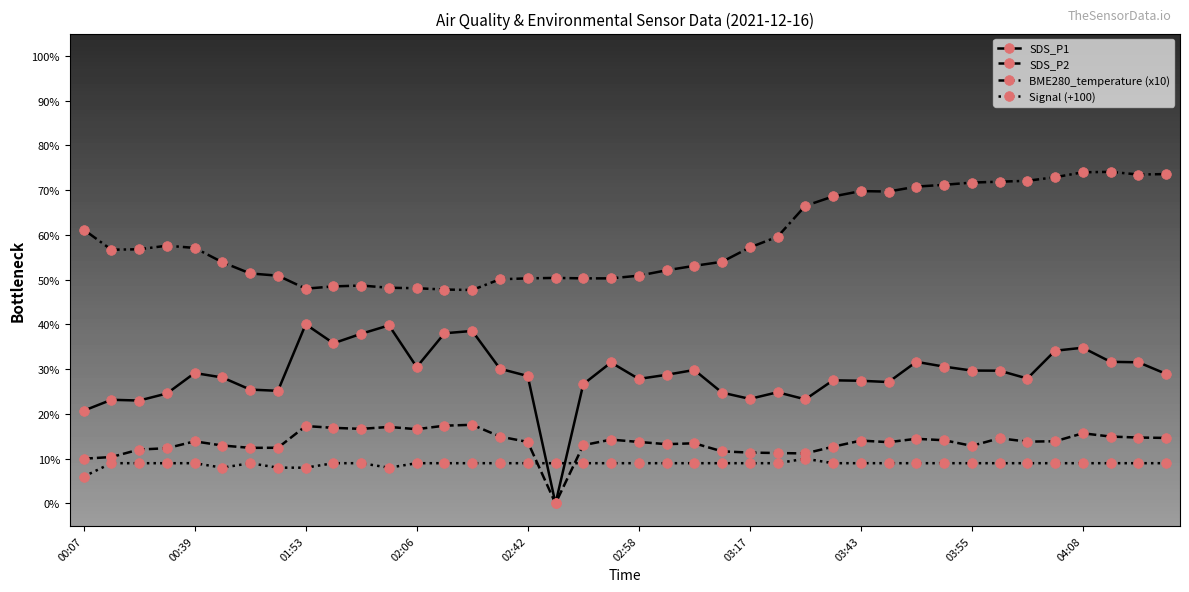

What is the difference between the second highest and minimum values in the Signal (+100) series?

3.0